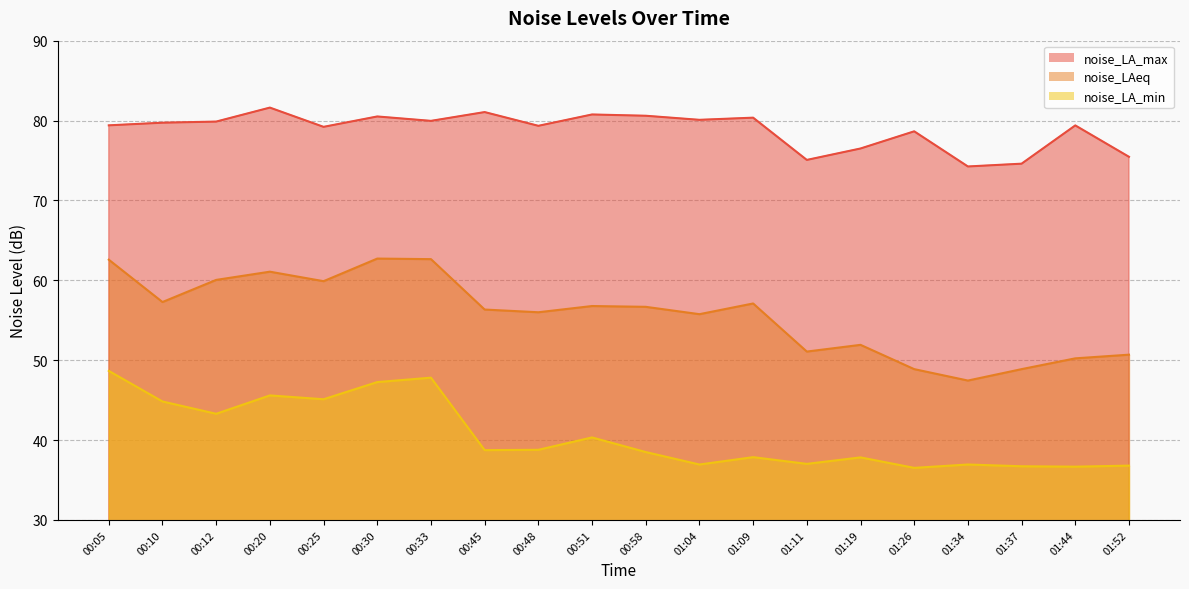

How many series are shown in this chart?

3